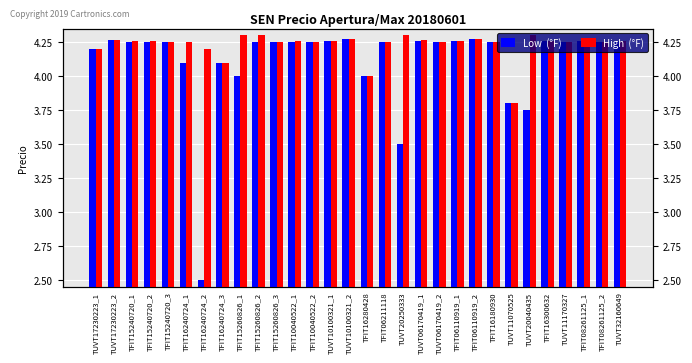

List the labels in order of Low  (°F) value, largest first.

TFIT06110919_2, TUVT10100321_2, TUVT17230223_2, TUVT06170419_1, TFIT06110919_1, TFIT16300632, TUVT10100321_1, TFIT08261125_1, TUVT32160649, TFIT15240720_1, TFIT15240720_2, TFIT15240720_3, TFIT15260826_2, TFIT15260826_3, TFIT10040522_1, TFIT10040522_2, TFIT06211118, TUVT06170419_2, TFIT16180930, TUVT11170327, TFIT08261125_2, TUVT17230223_1, TFIT16240724_1, TFIT16240724_3, TFIT15260826_1, TFIT16280428, TUVT11070525, TUVT20040435, TUVT20250333, TFIT16240724_2